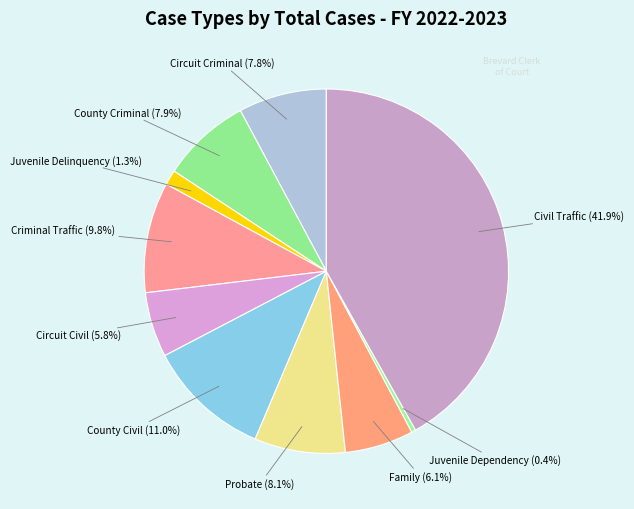

Between County Civil and Juvenile Delinquency, which is larger?

County Civil